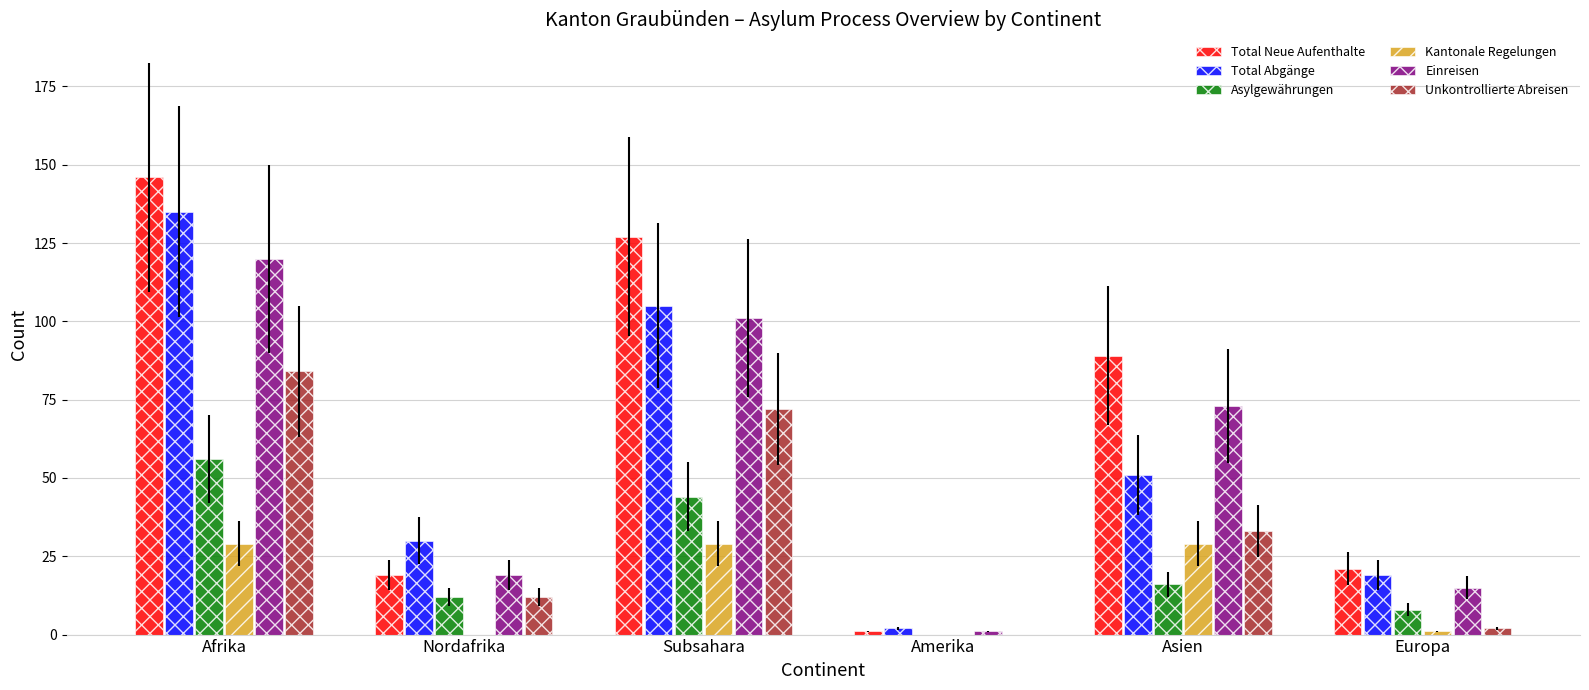

What is the average value of the Total Abgänge series?

57